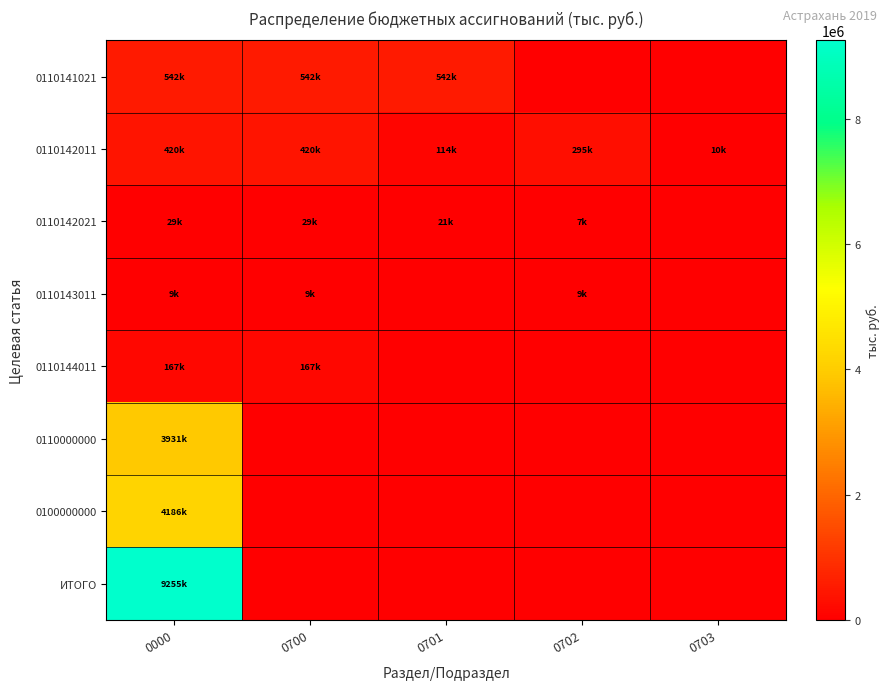

At how many categories does at least one series exceed 1868103?

1